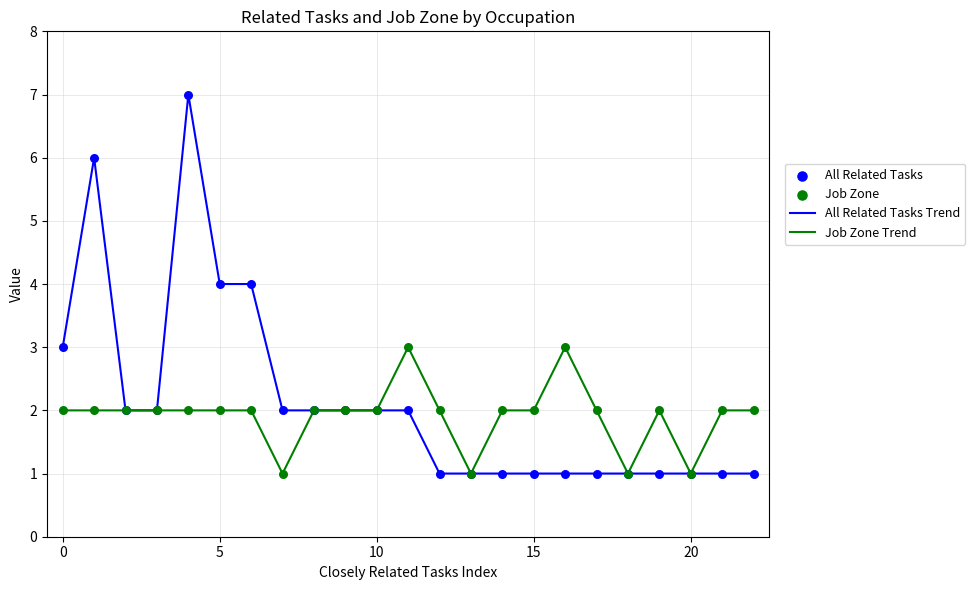

Which series has the largest total across all categories?

All Related Tasks Trend